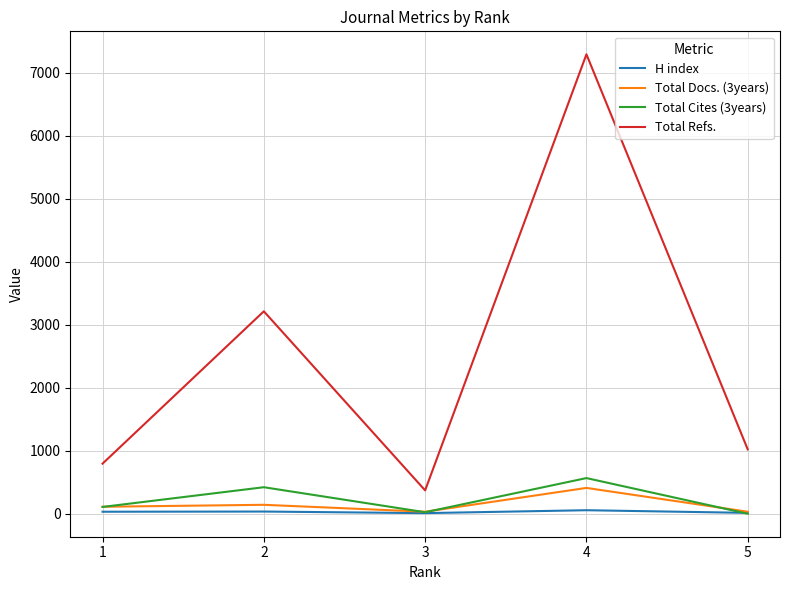

How many categories are shown in the chart?

5